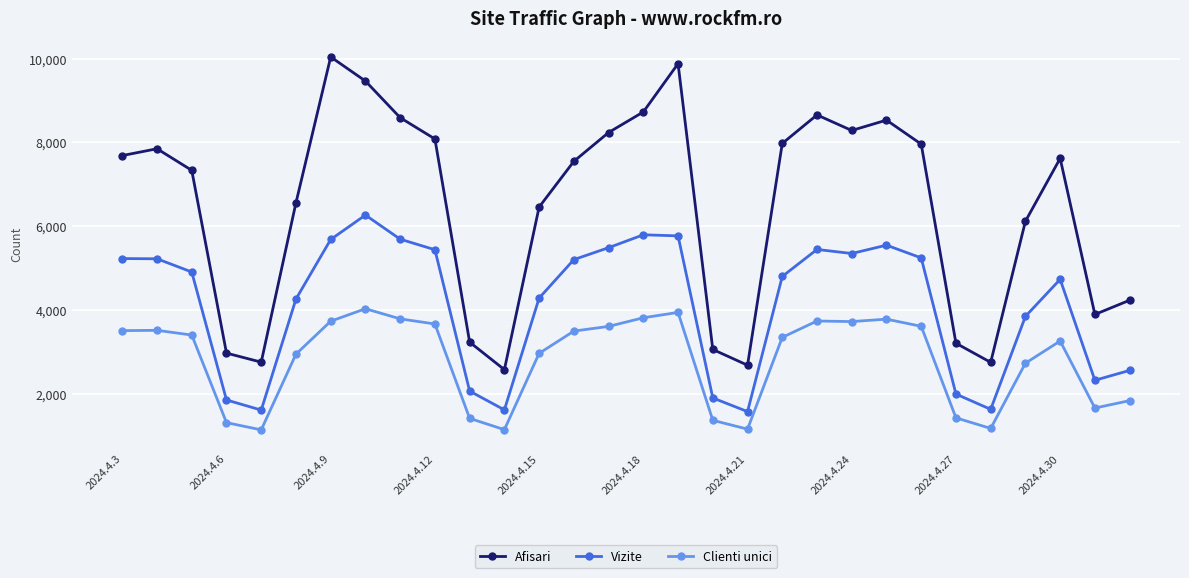

List the series in order of their peak value, highest first.

Afisari, Vizite, Clienti unici